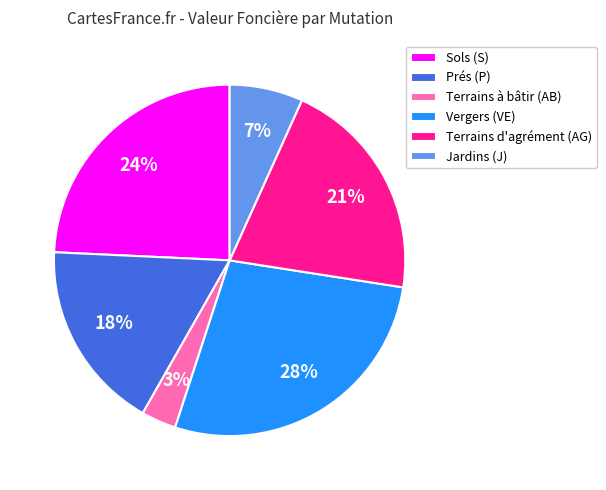

Rank the categories by value from lowest to highest.

Terrains à bâtir (AB), Jardins (J), Prés (P), Terrains d'agrément (AG), Sols (S), Vergers (VE)